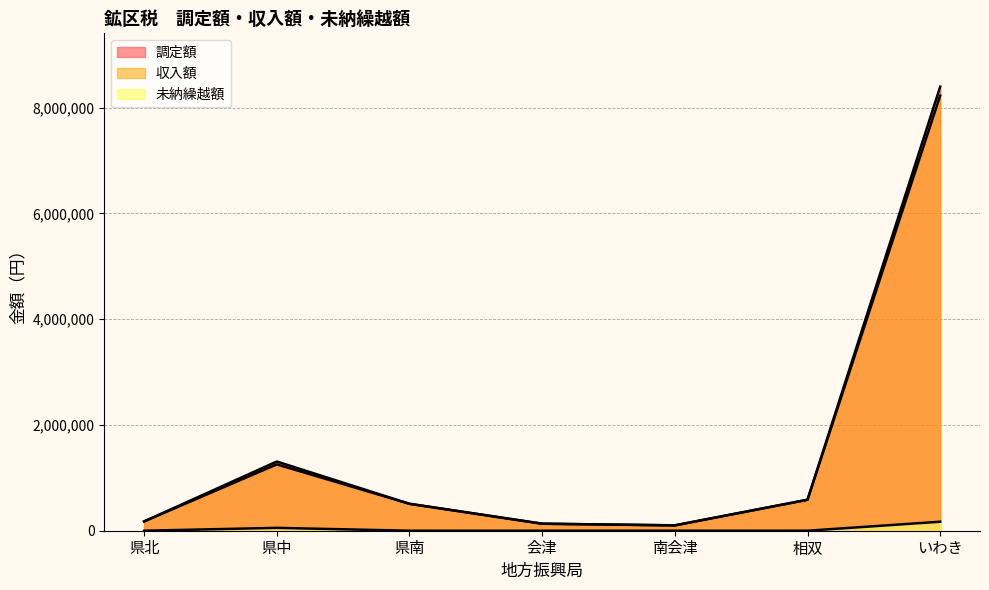

How many interior local peaks does the 調定額 series have?

1